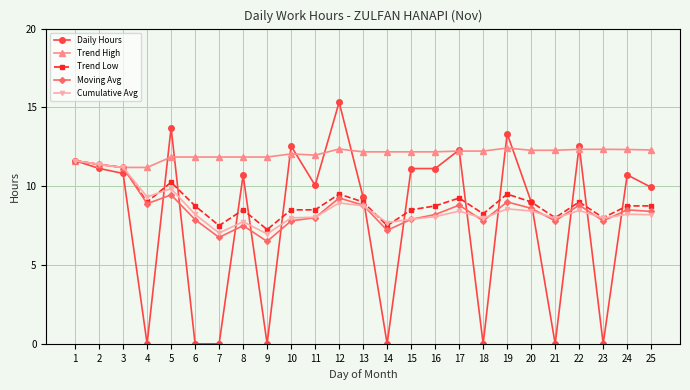

Which label corresponds to the largest value in the chart?

12